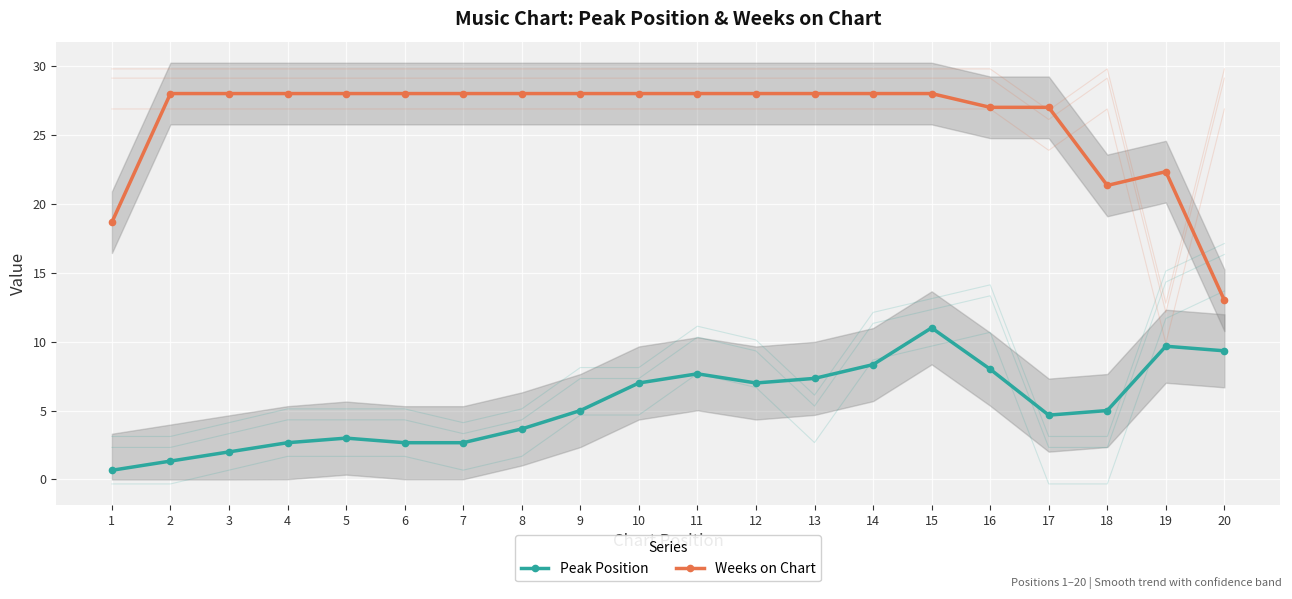

What is the value of the Peak Position point at the 2nd from the left?

1.3